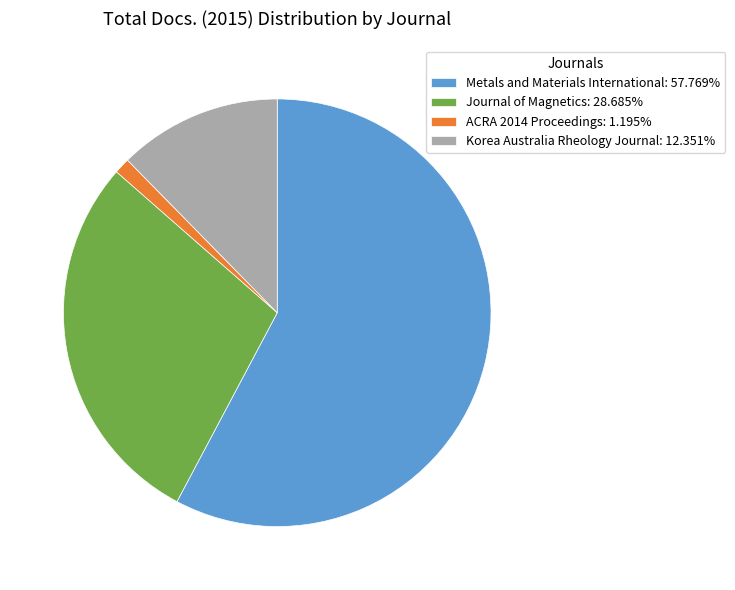

Is it true that Metals and Materials International is 46% of the pie?

False